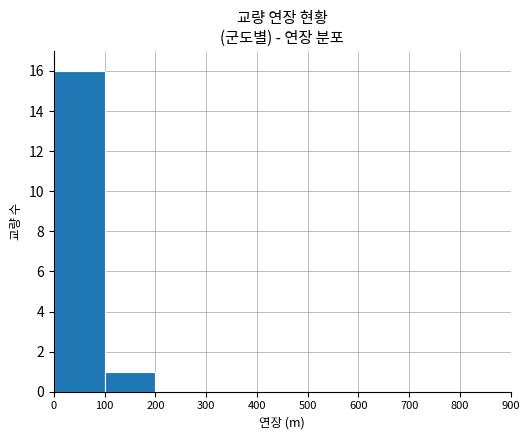

Is it true that the value at 0 is 4?

False